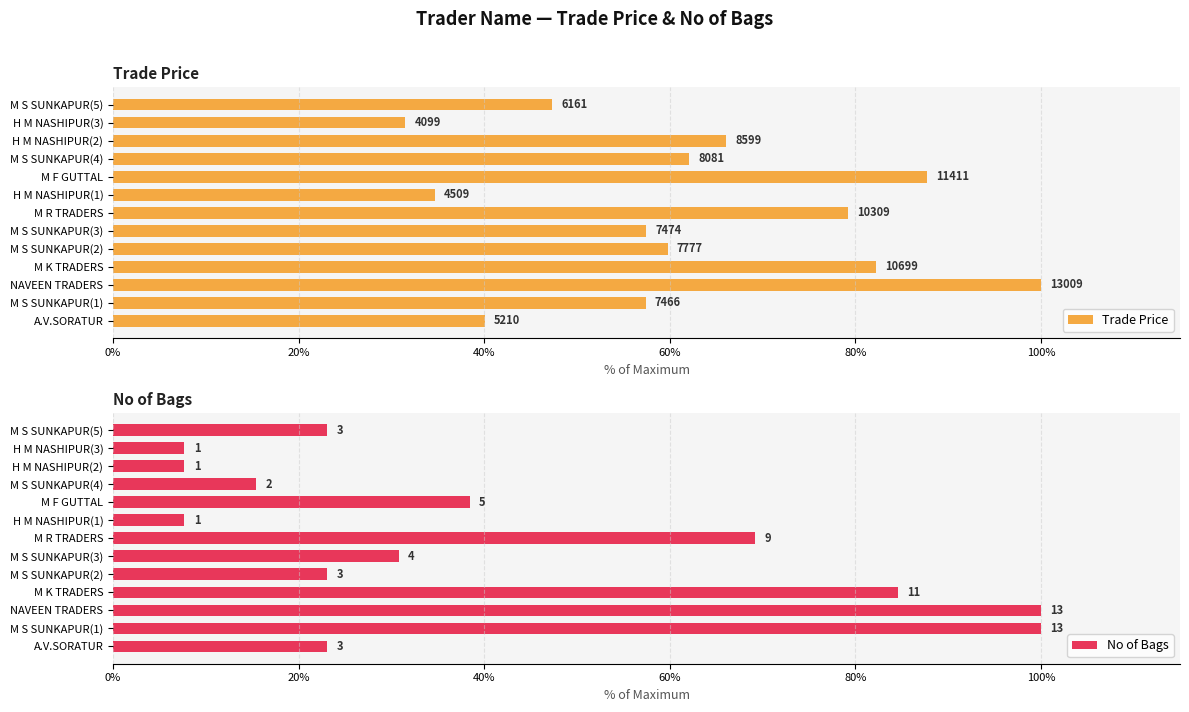

Are the bars grouped side by side (vs. stacked)?

Yes